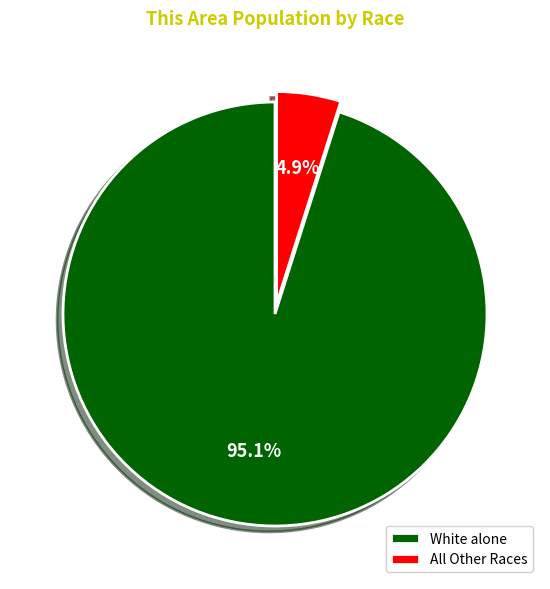

Which has a higher value, White alone or All Other Races?

White alone